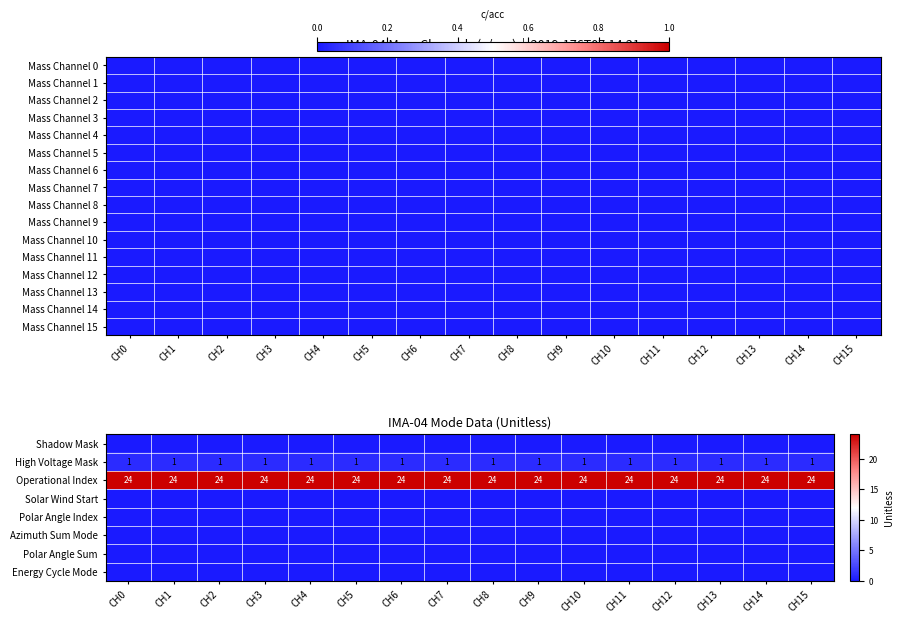

The Operational Index series shows 24 at CH2. True or false?

True